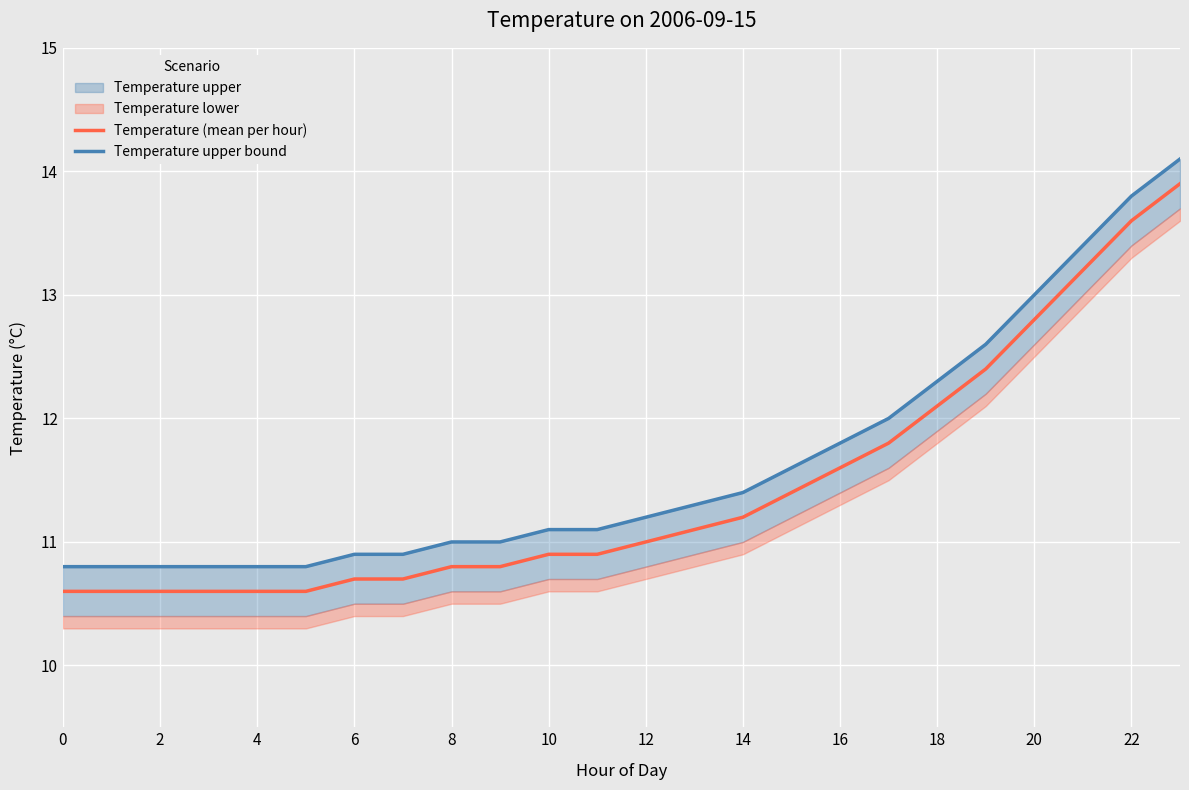

Is the value of Temperature upper bound at 14 greater than the value of Temperature (mean per hour) at 14?

Yes